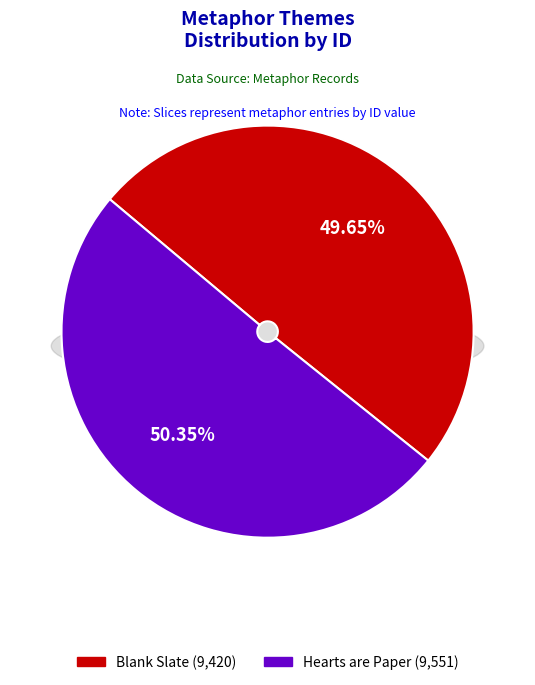

How many slices are in this pie chart?

2